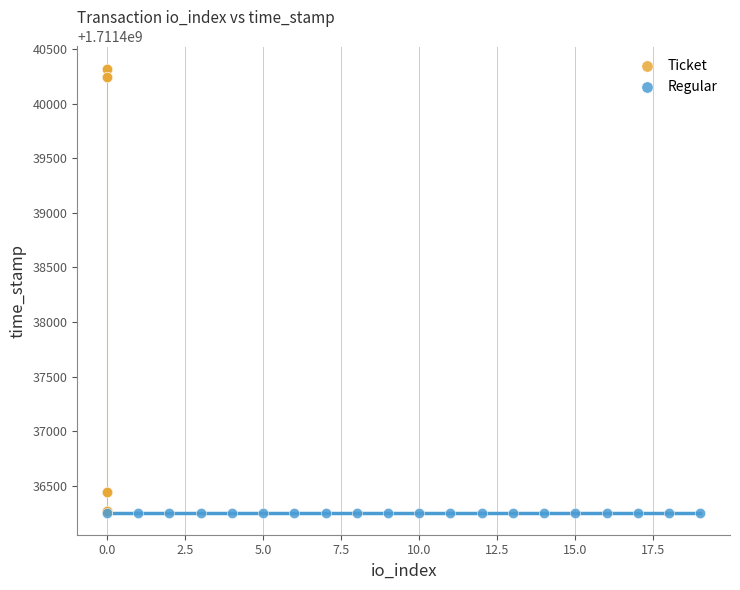

What are all the series names shown in the legend?

Ticket, Regular